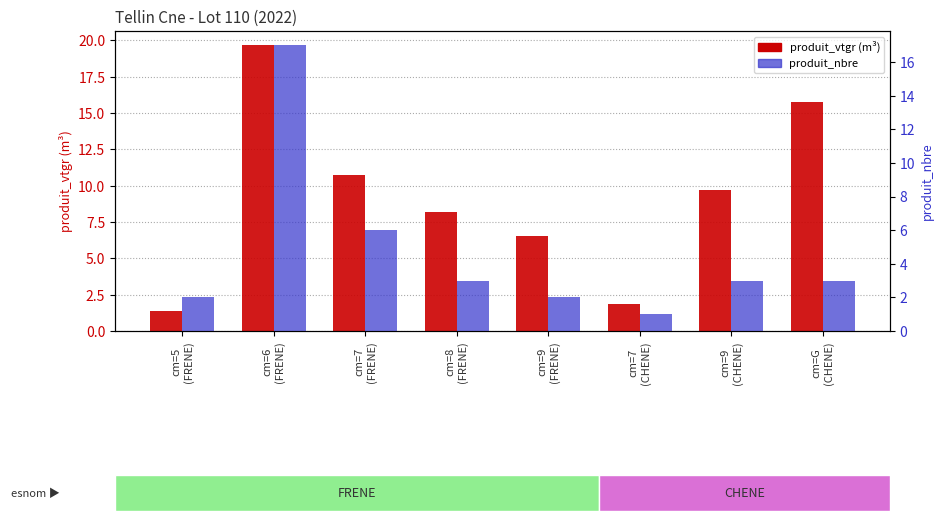

Is the value of produit_nbre at cm=5
(FRENE) greater than the value of produit_vtgr at cm=8
(FRENE)?

No